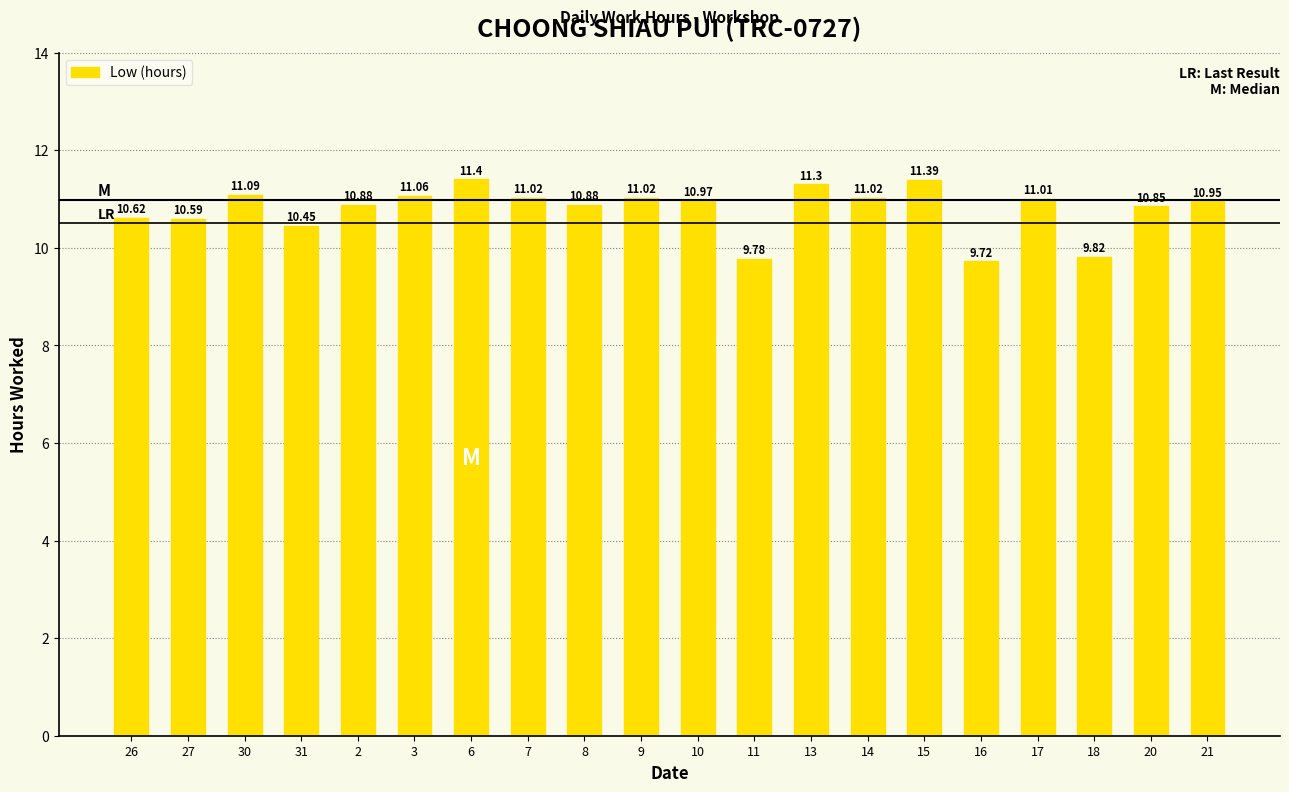

What is the change in value from 31 to 2?

+0.4